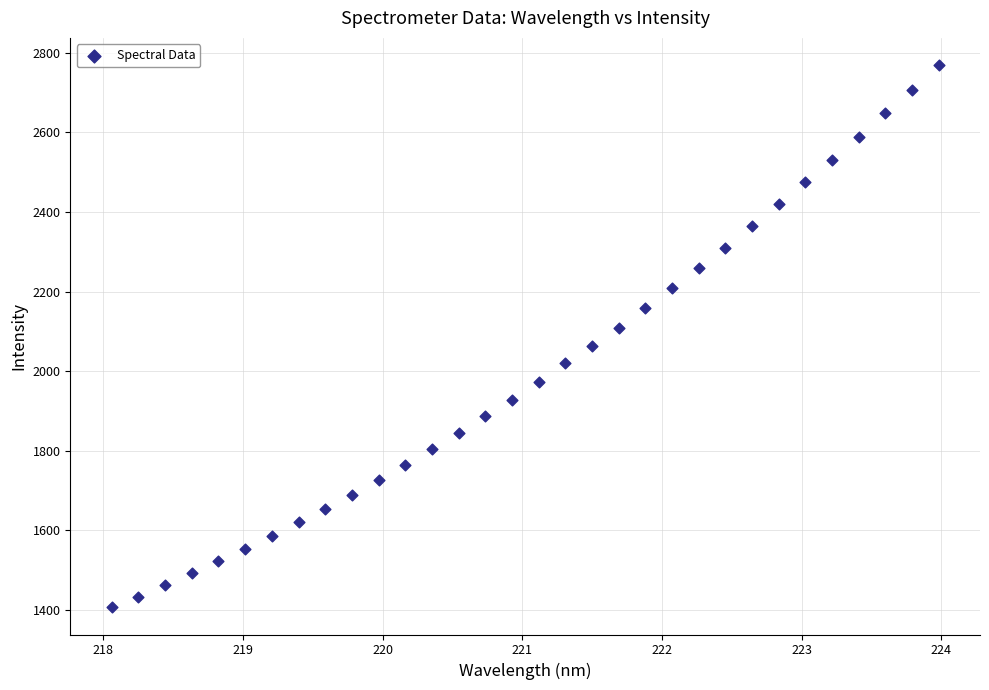

What is the range of X values (max minus min)?

5.9